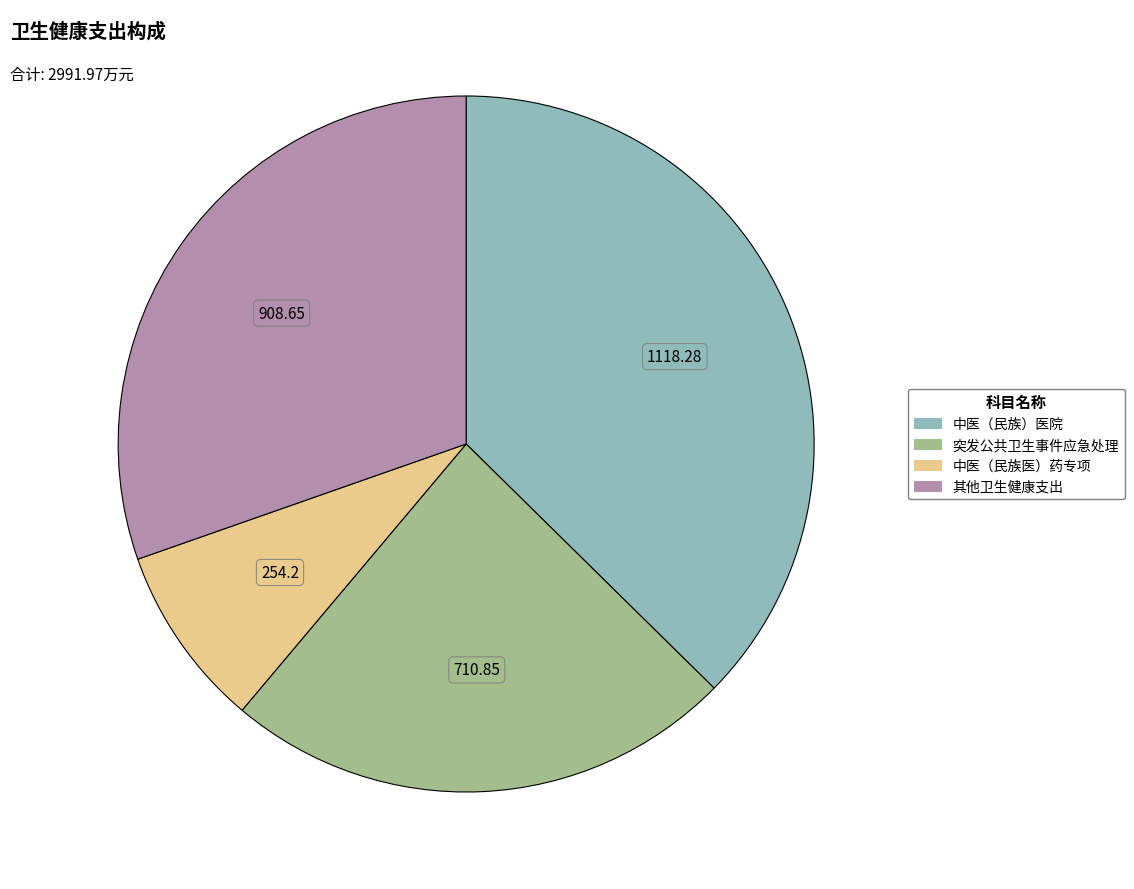

Which has a higher value, 其他卫生健康支出 or 突发公共卫生事件应急处理?

其他卫生健康支出